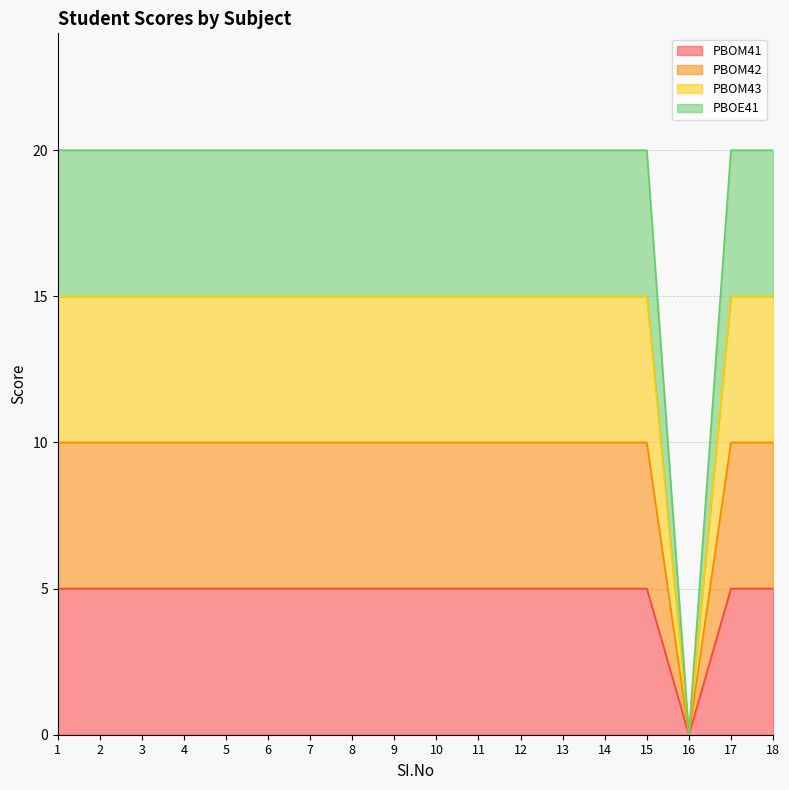

At how many categories does at least one series exceed 4?

17